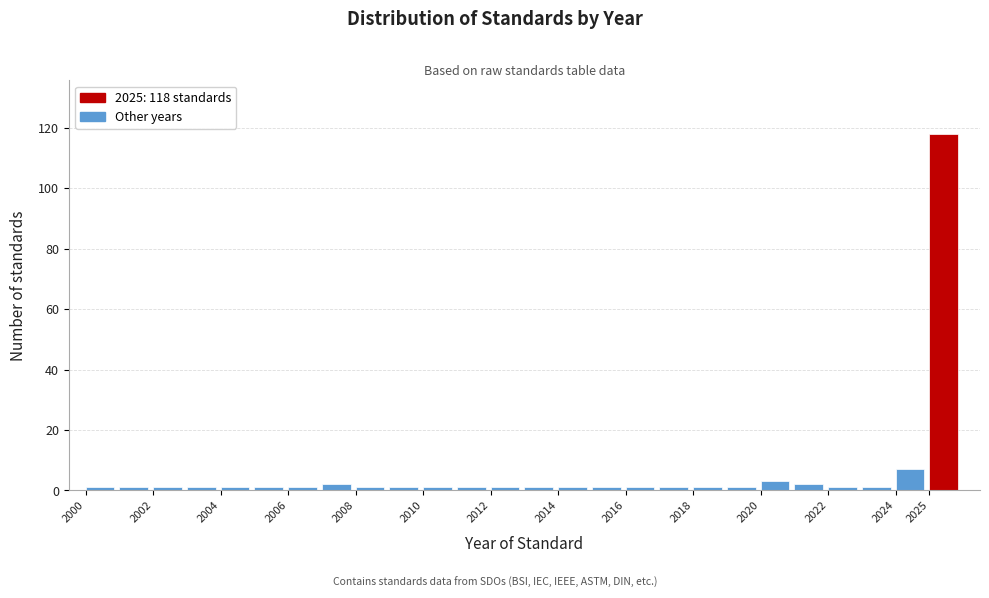

Over which range of the x-axis is the bar tallest?

2025 to 2026